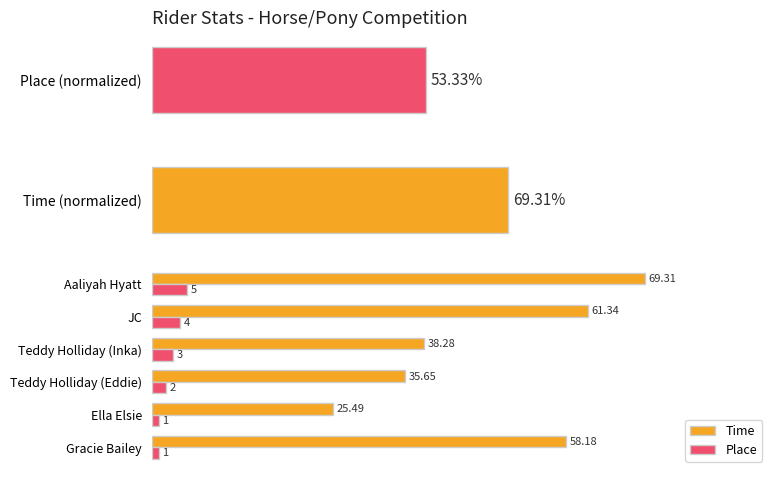

What value does the Time series have at Ella Elsie?

25.5